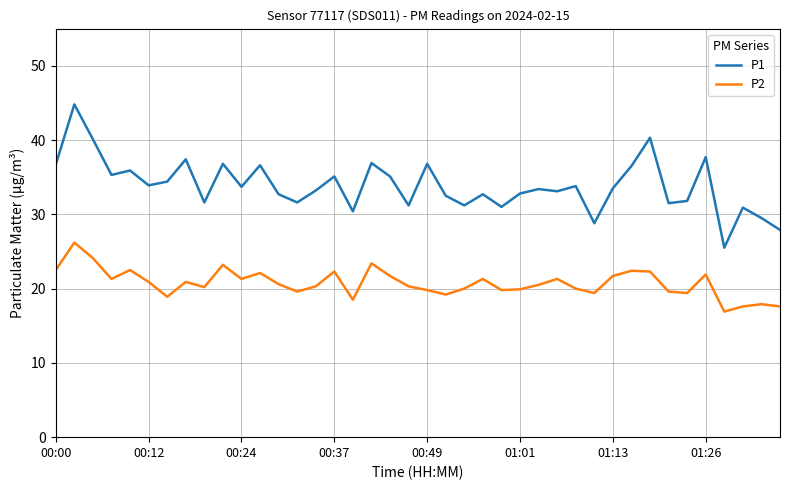

List the series in order of their overall mean, highest first.

P1, P2